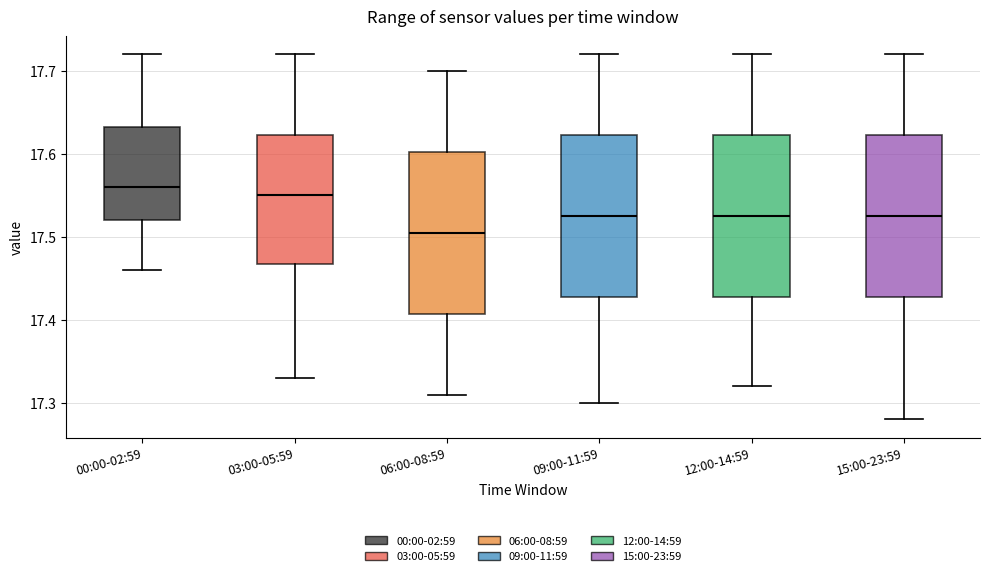

Where does the upper whisker of the box for 03:00-05:59 end on the y-axis? The values are not printed on the chart, so give them approximately, as read against the axis.

17.72